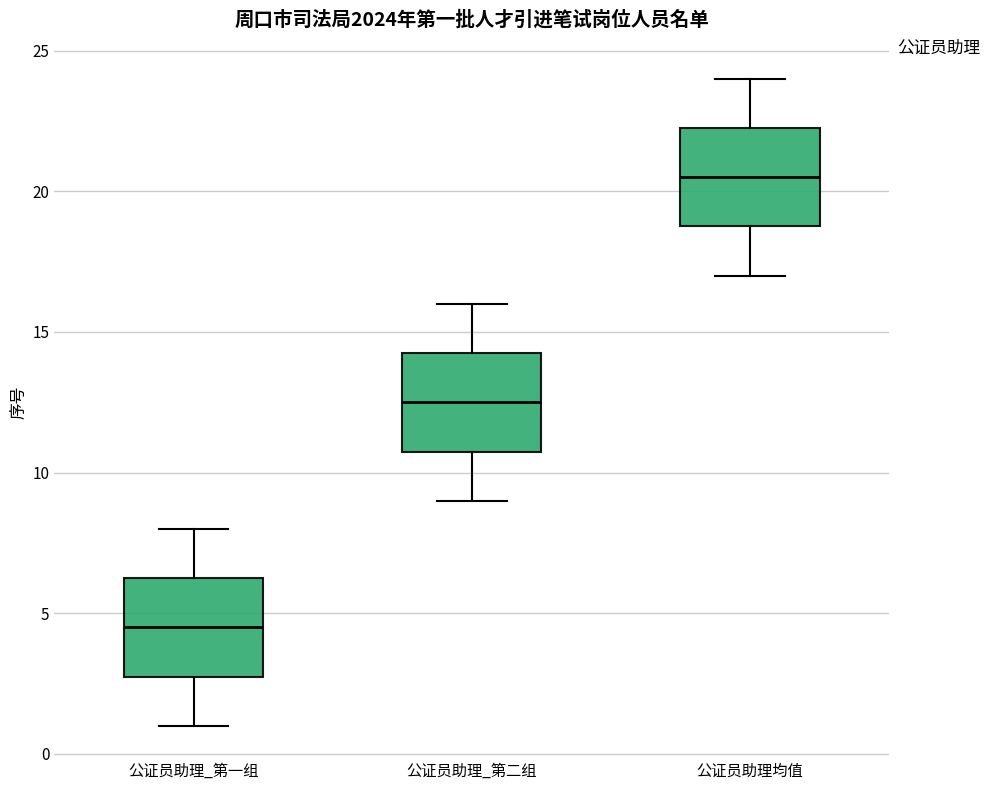

Which box's median line is the lowest?

公证员助理_第一组